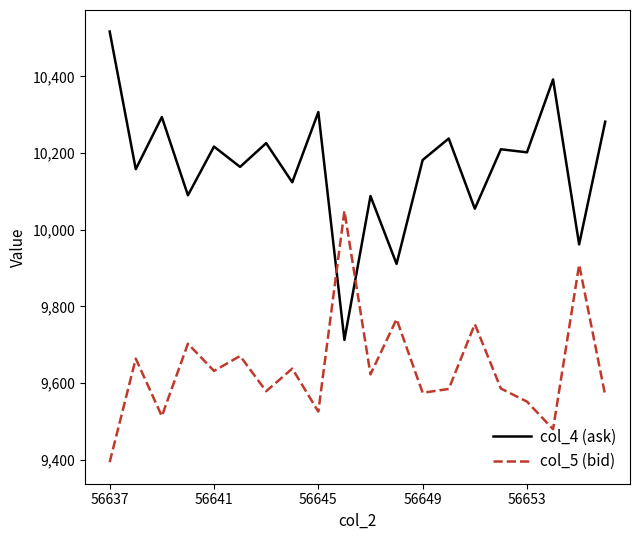

What is the minimum value shown in the chart?

9394